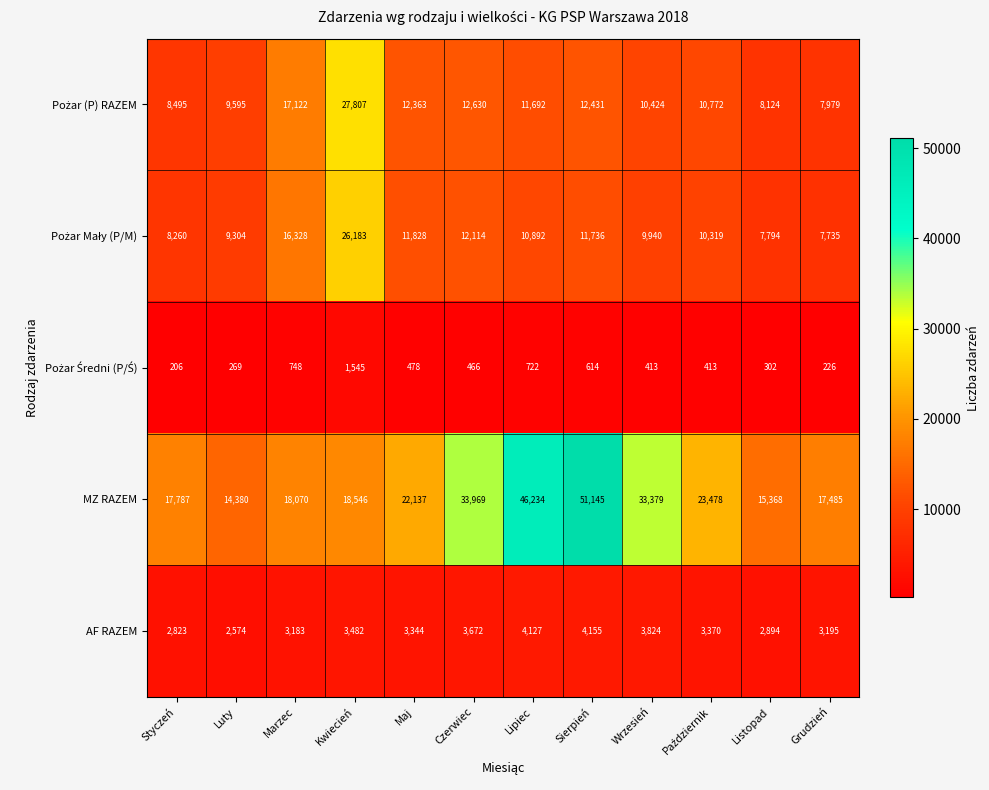

What is the spread (max minus min) of values at Grudzień?

17259